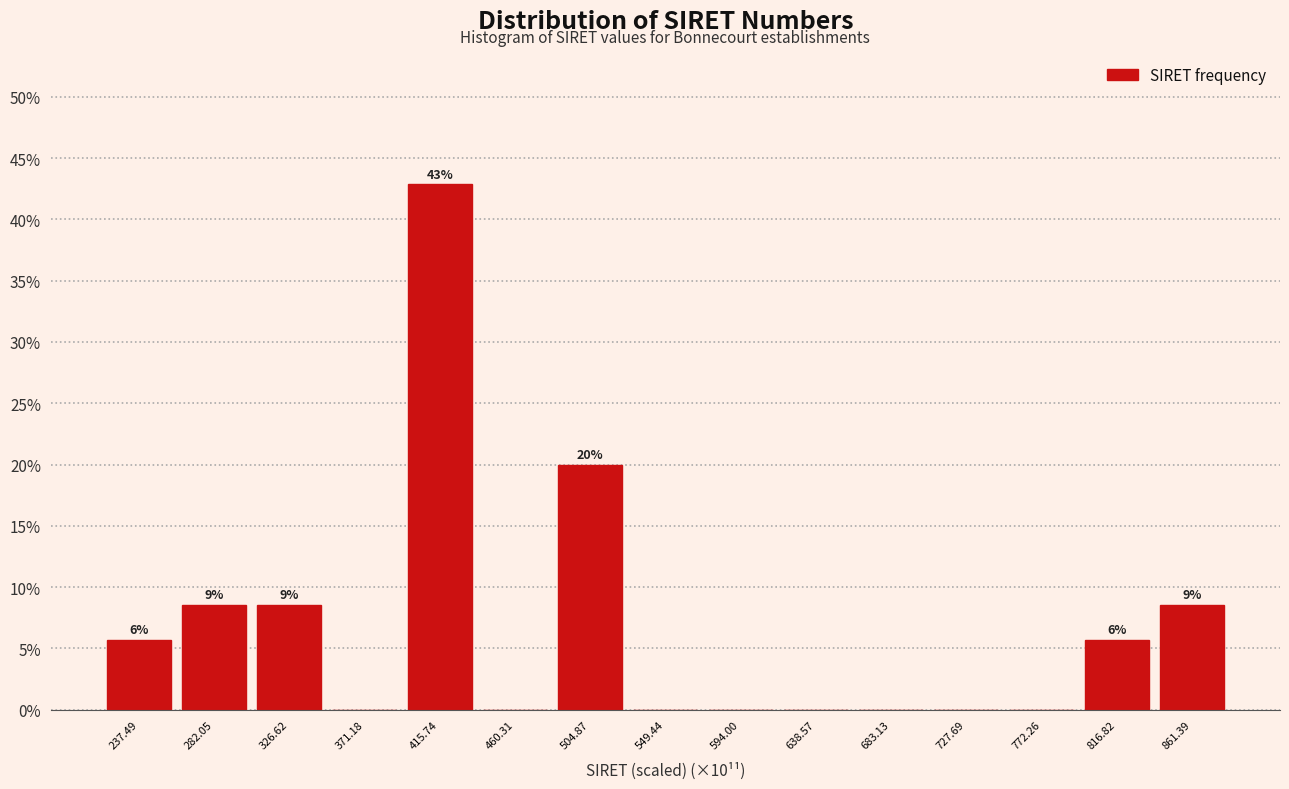

Reading left to right, list all the values displayed in this chart.

237.49=5.7	282.05=8.6	326.62=8.6	371.18=0.0	415.74=42.9	460.31=0.0	504.87=20.0	549.44=0.0	594.00=0.0	638.57=0.0	683.13=0.0	727.69=0.0	772.26=0.0	816.82=5.7	861.39=8.6